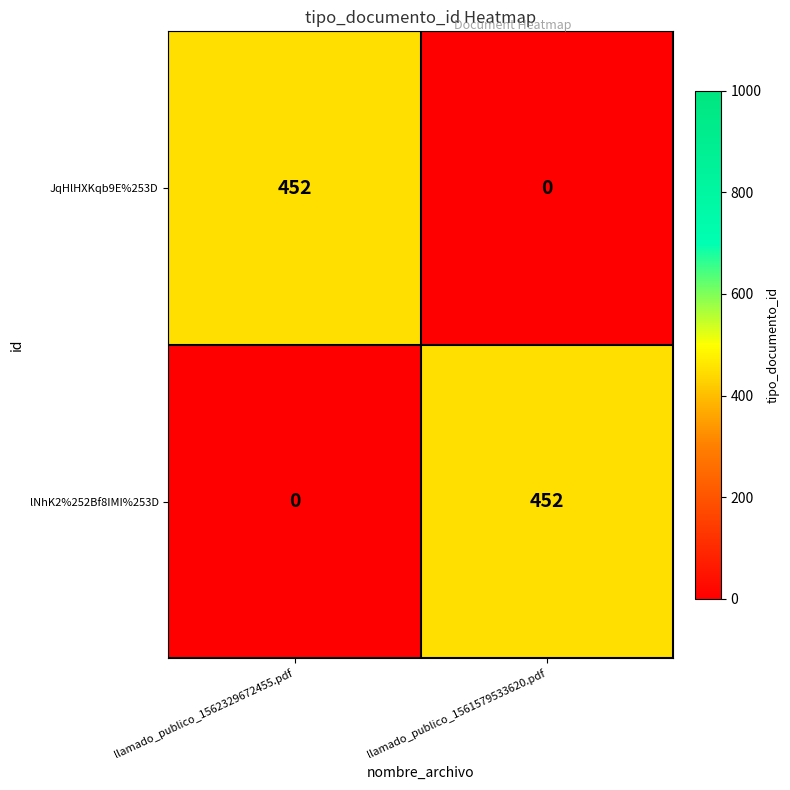

Reading left to right, list all the values displayed in this chart.

JqHlHXKqb9E%253D: 452	0
lNhK2%252Bf8IMI%253D: 0	452